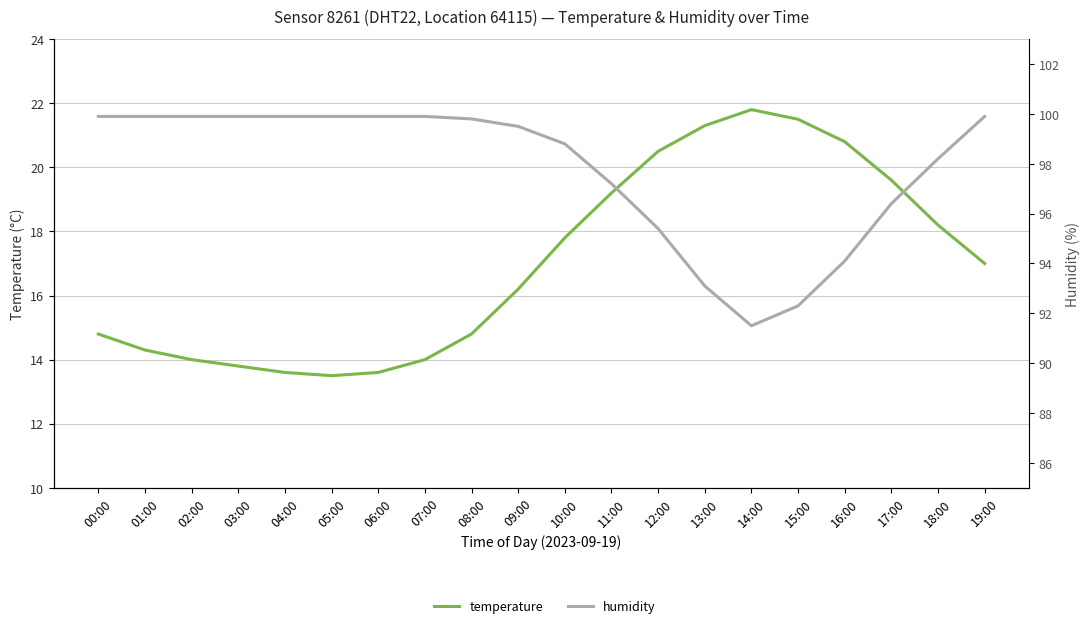

List the series in order of their peak value, lowest first.

temperature, humidity